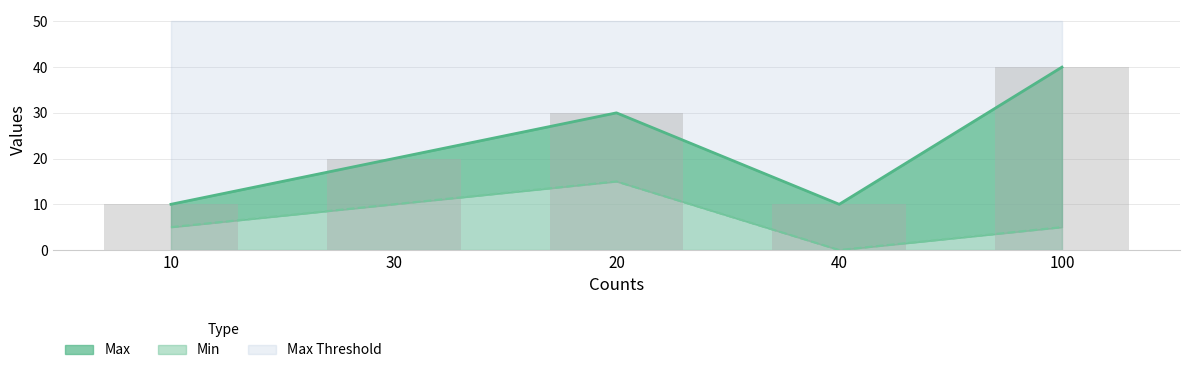

Which category has the highest value in the Max series?

100